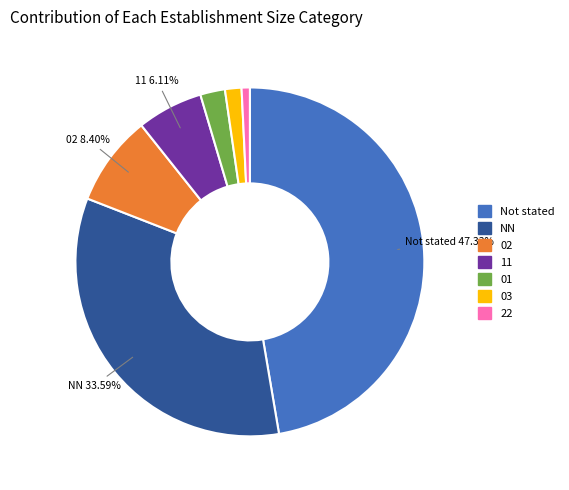

Is there any slice that represents more than half of the pie?

No